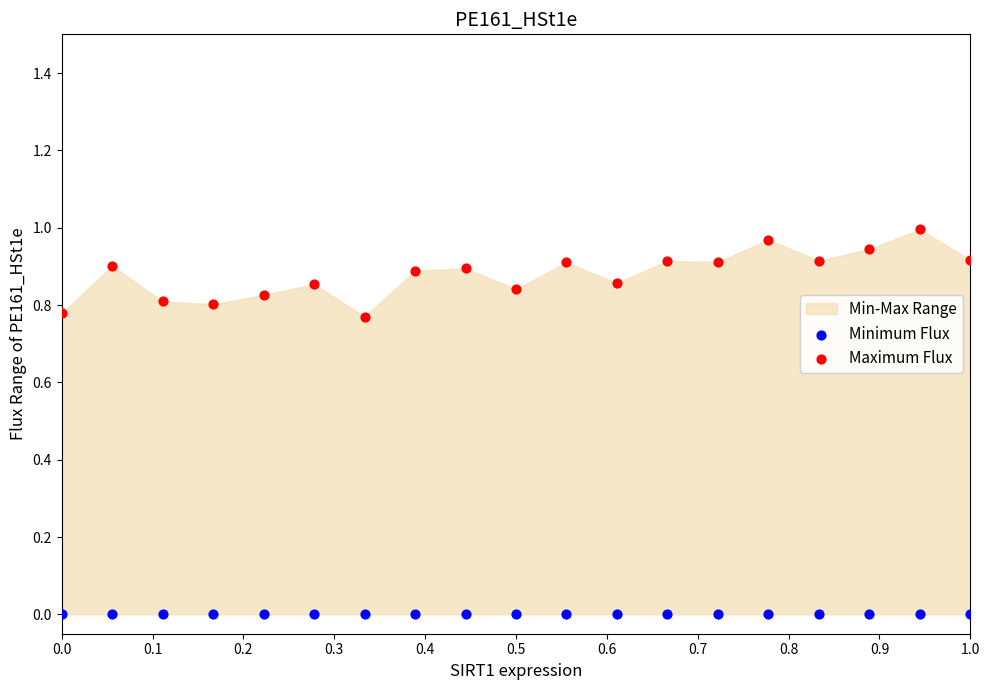

Which series contains the highest Y value?

Maximum Flux